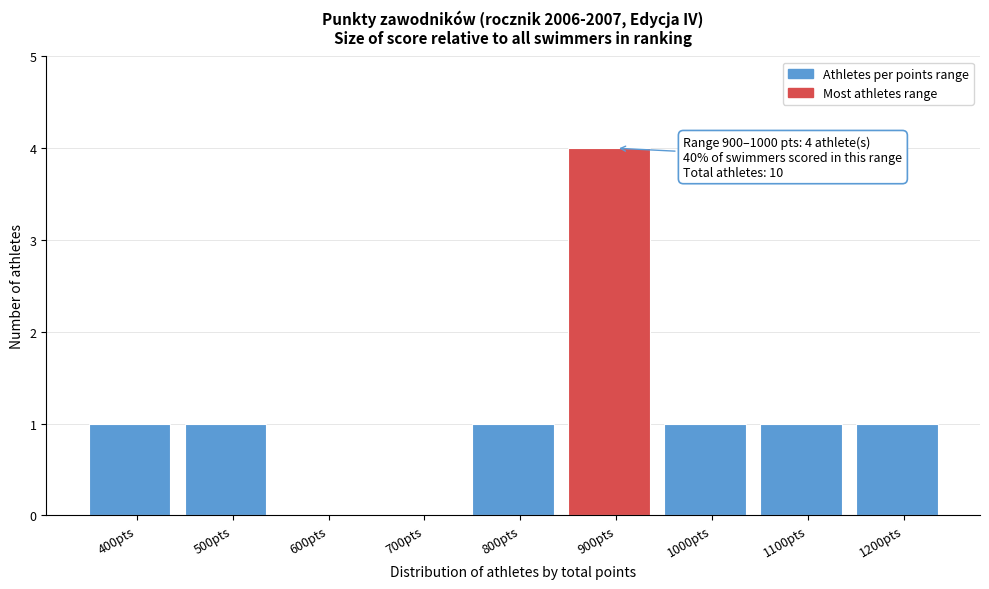

Reading left to right, transcribe all the data shown in this chart.

400pts=1	500pts=1	600pts=0	700pts=0	800pts=1	900pts=4	1000pts=1	1100pts=1	1200pts=1